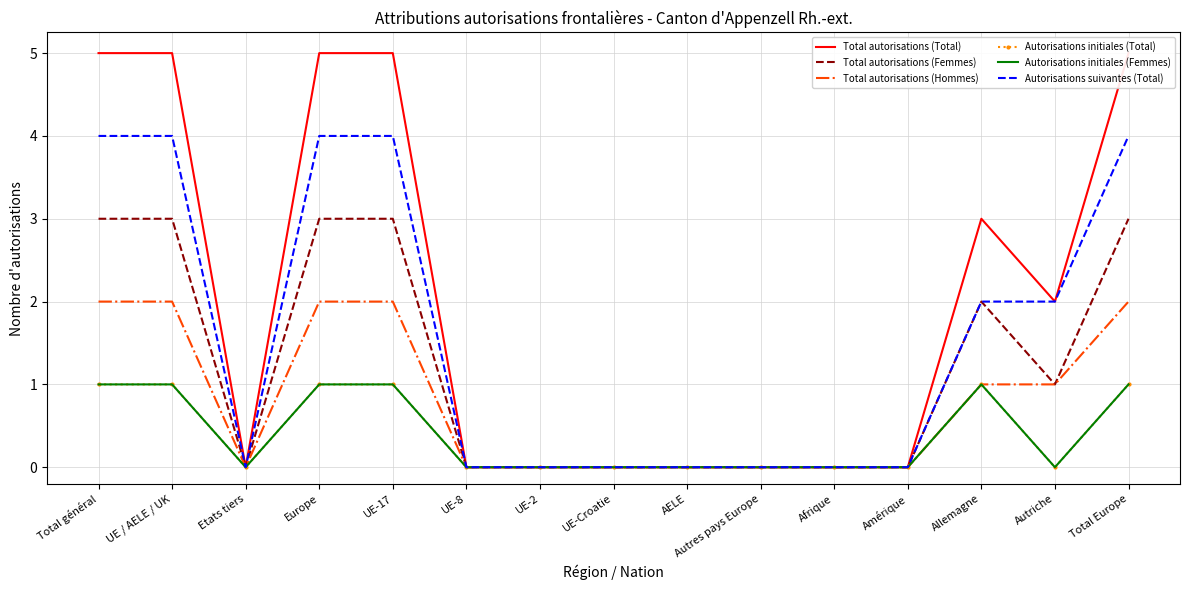

At which category does Autorisations initiales (Total) reach its first local peak?

Allemagne